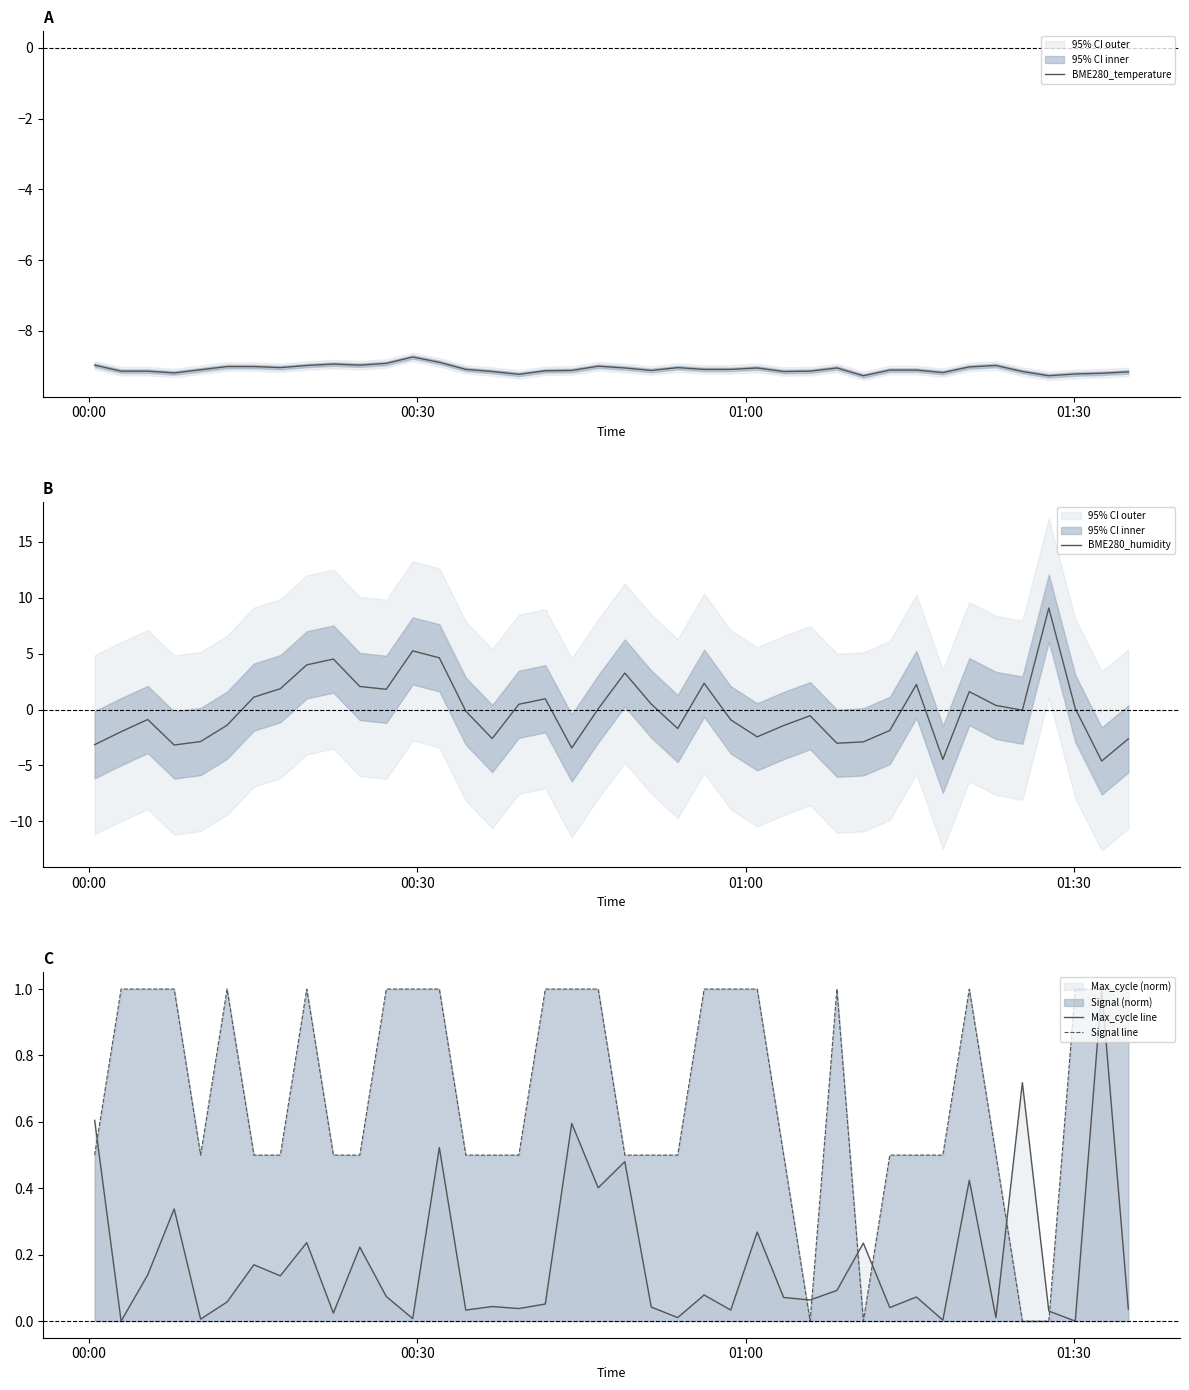

What is the minimum value for BME280_temperature?

-9.3